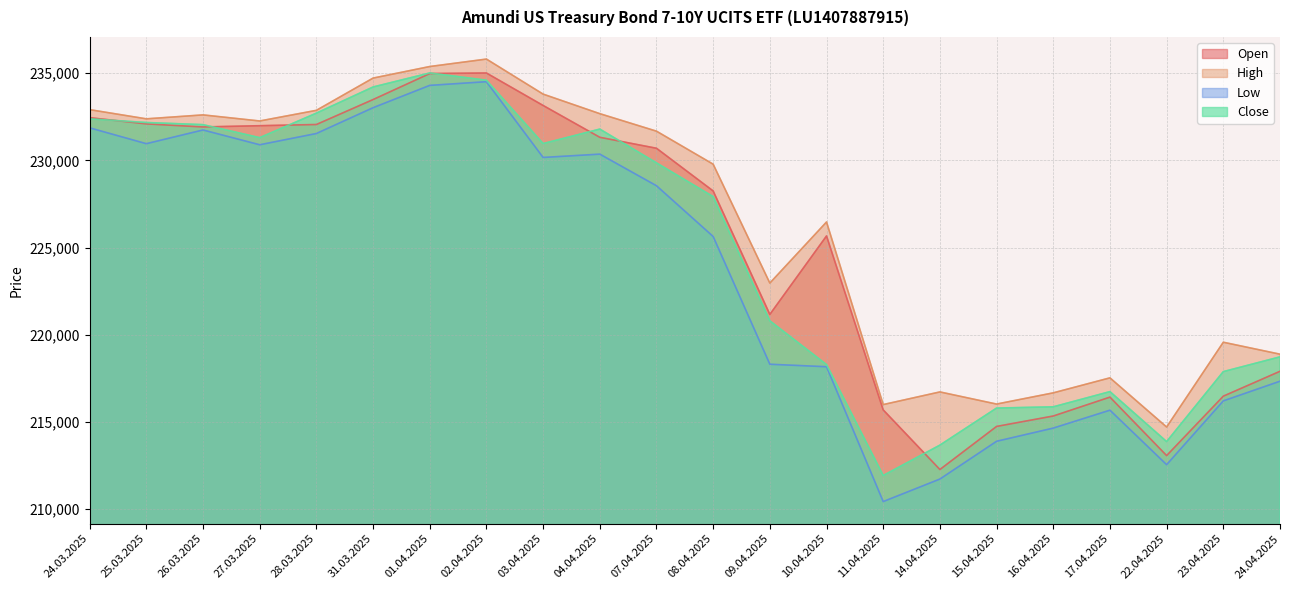

What is the minimum value shown in the chart?

210438